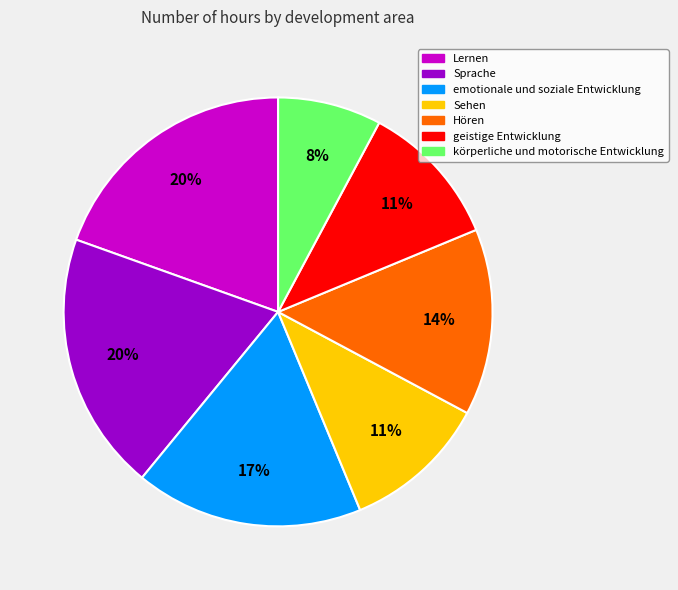

Is Sprache the majority of the pie?

No